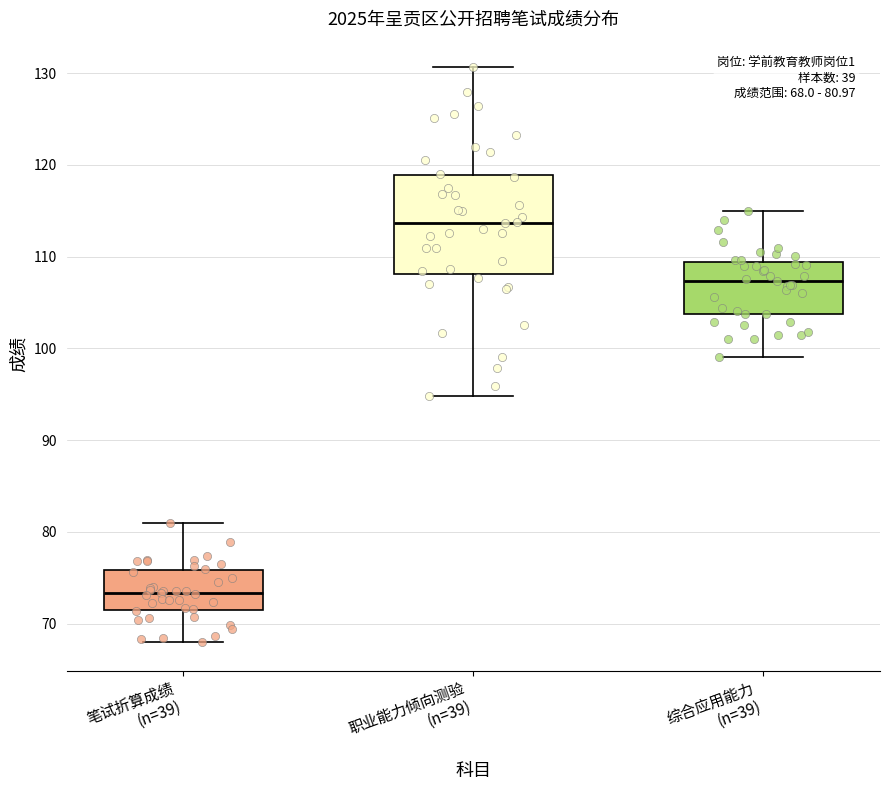

Which box has the lowest median line?

笔试折算成绩 (n=39)